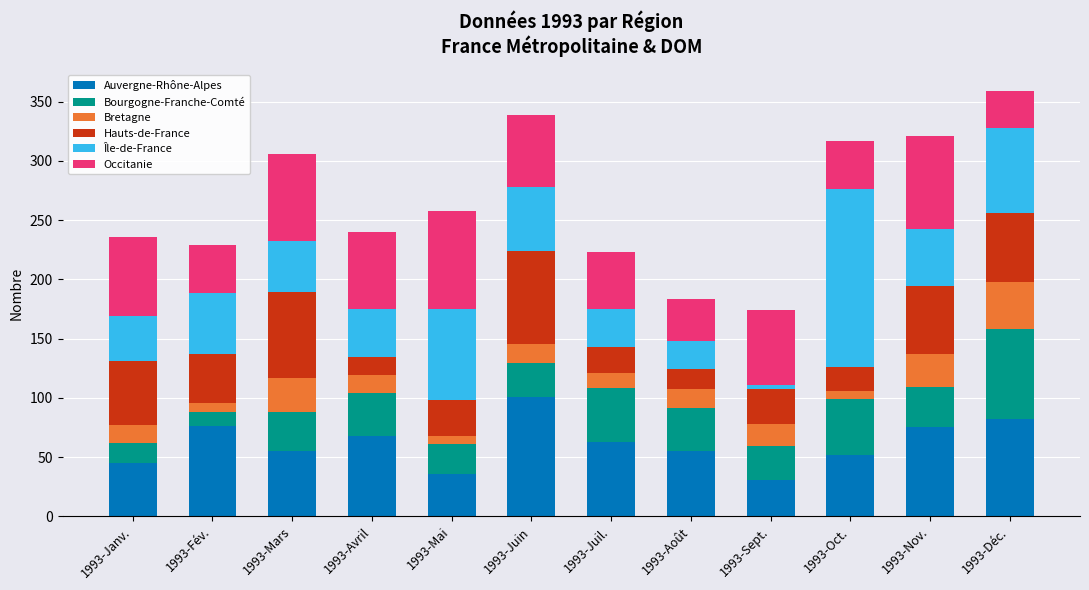

At which category is the sum across all series the highest?

1993-Déc.